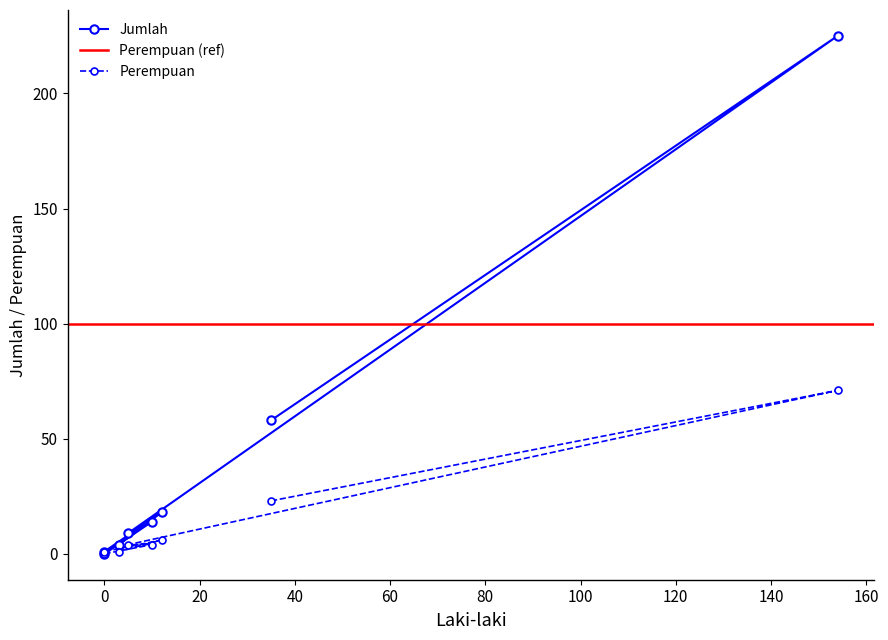

Reading left to right, what are all the values shown in this chart?

Jumlah: 58	225	9	14	0	1	18	4
Perempuan: 23	71	4	4	0	1	6	1